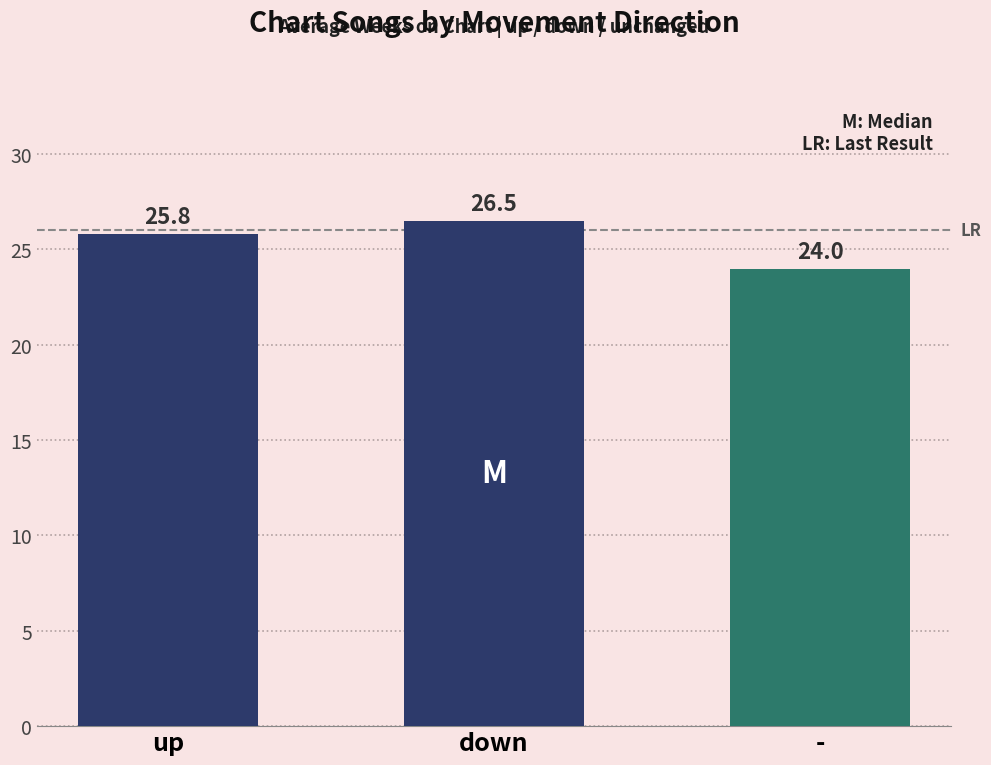

Rank the categories by value from highest to lowest.

down, up, -